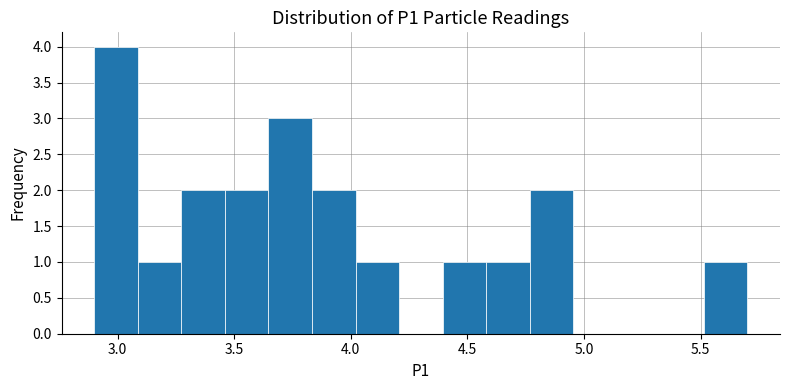

Read against the x-axis, roughly where is the centre of the tallest bar?

3.00